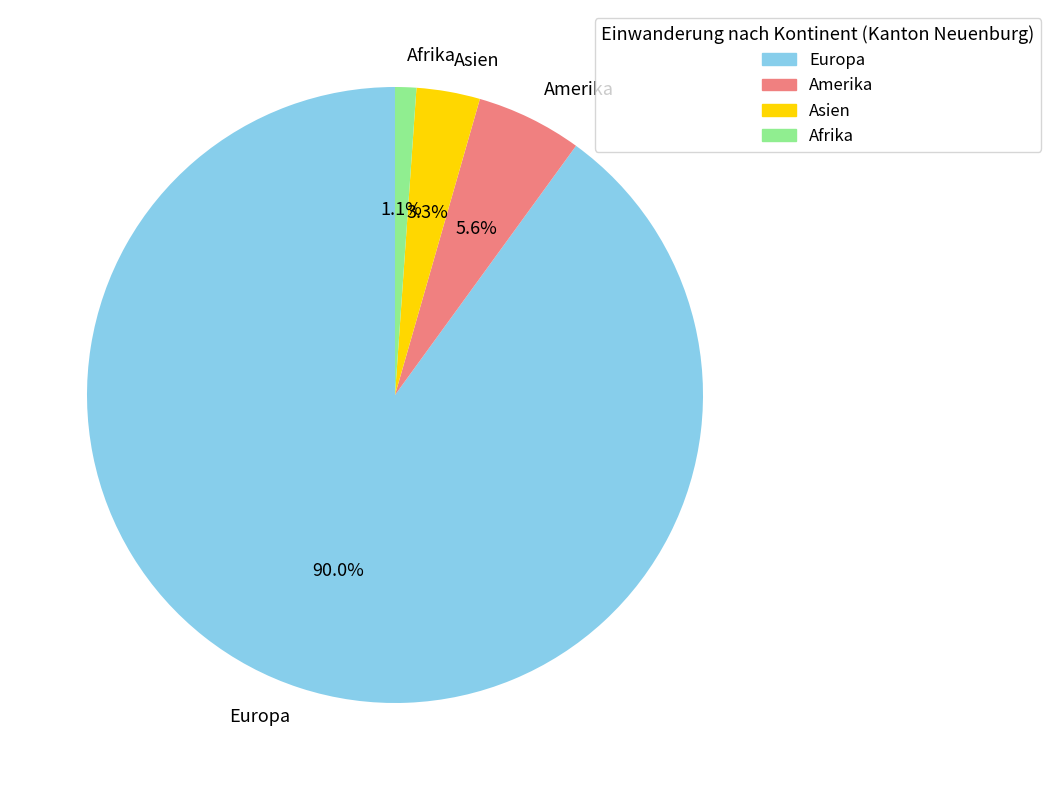

What percentage do Amerika and Asien together represent?

8.9%